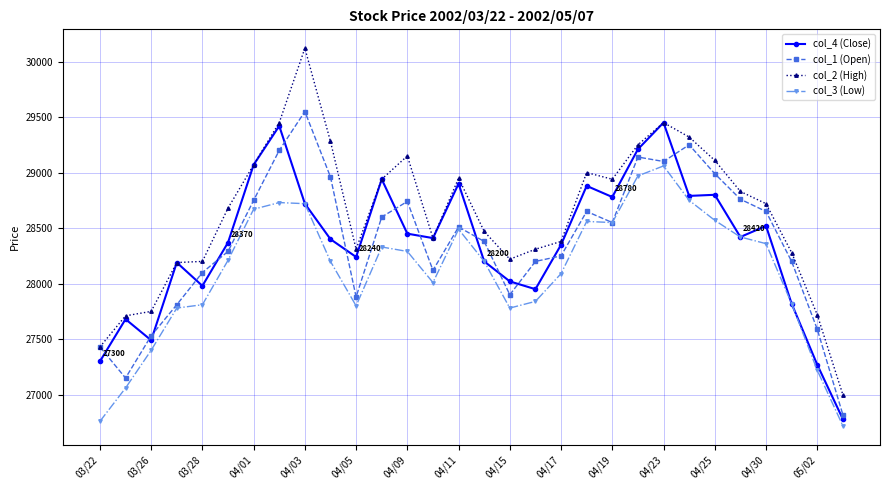

What is the minimum value for col_2 (High)?

27000